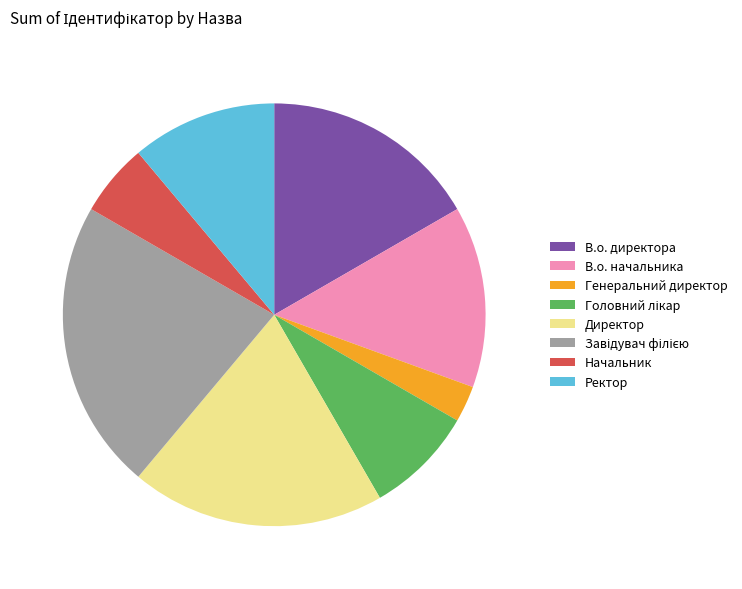

Which category has the smallest portion of the pie?

Генеральний директор